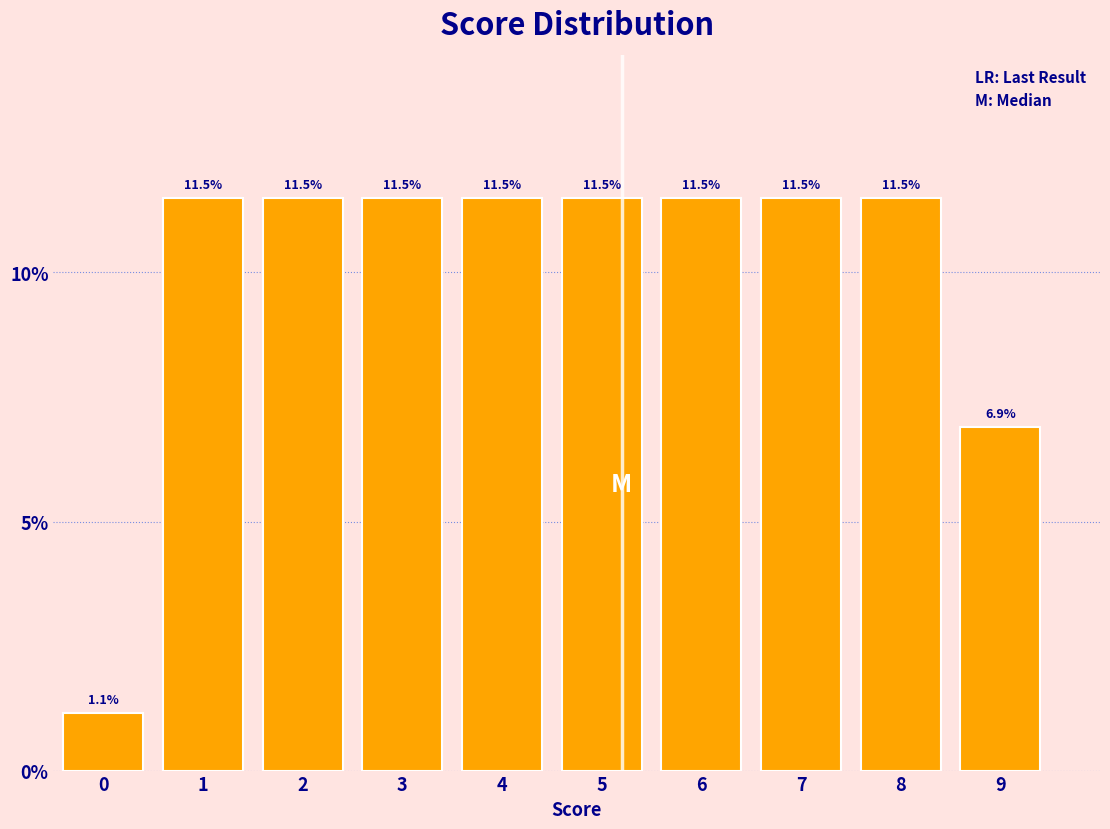

Reading left to right, extract all data points from this chart.

1.1	11.5	11.5	11.5	11.5	11.5	11.5	11.5	11.5	6.9